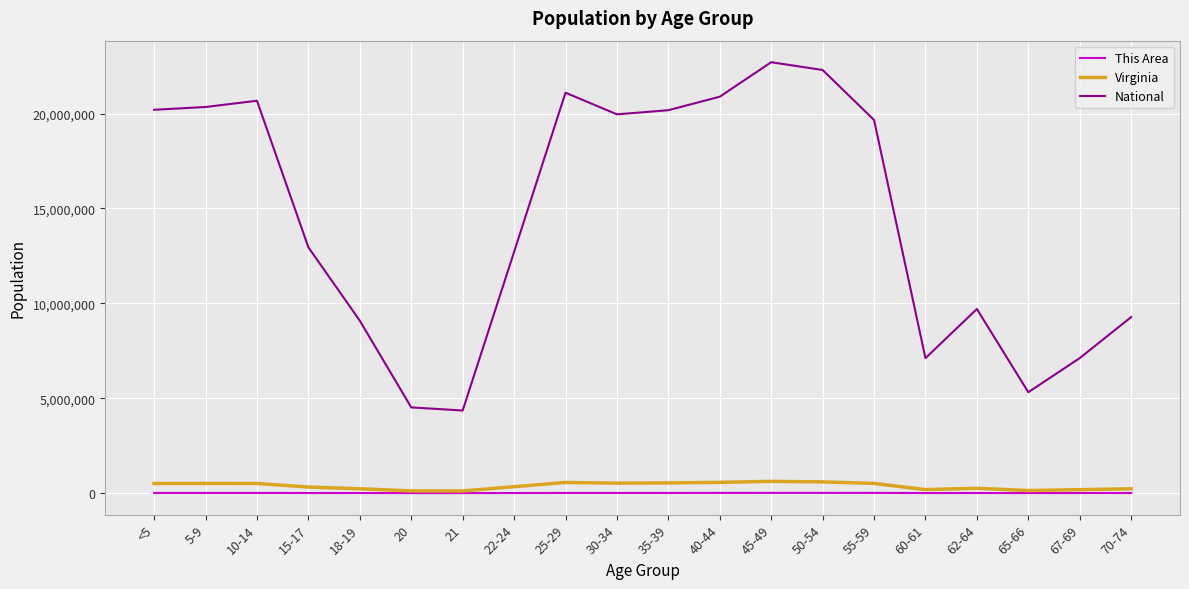

Which series has the widest spread of values?

National